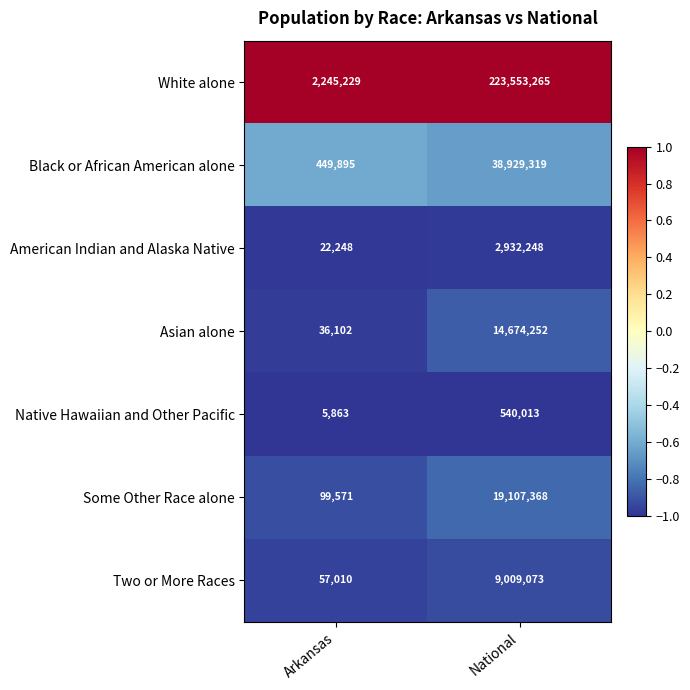

What is the smallest value displayed?

5863